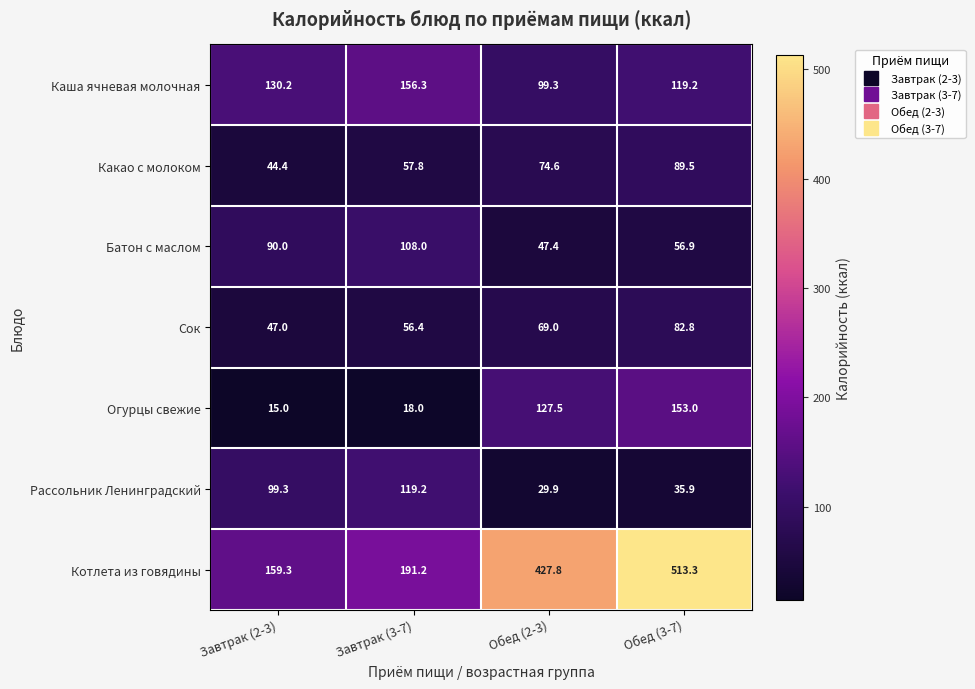

The Сок series shows 82.8 at Обед (3-7). True or false?

True